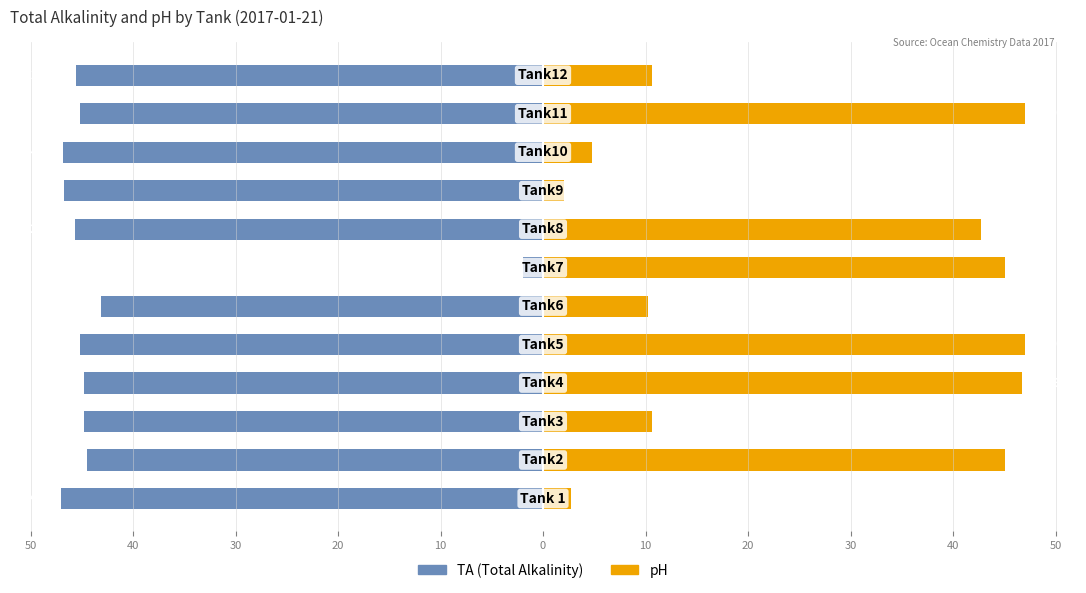

What is the sum of all TA (Total Alkalinity) values?

-501.2